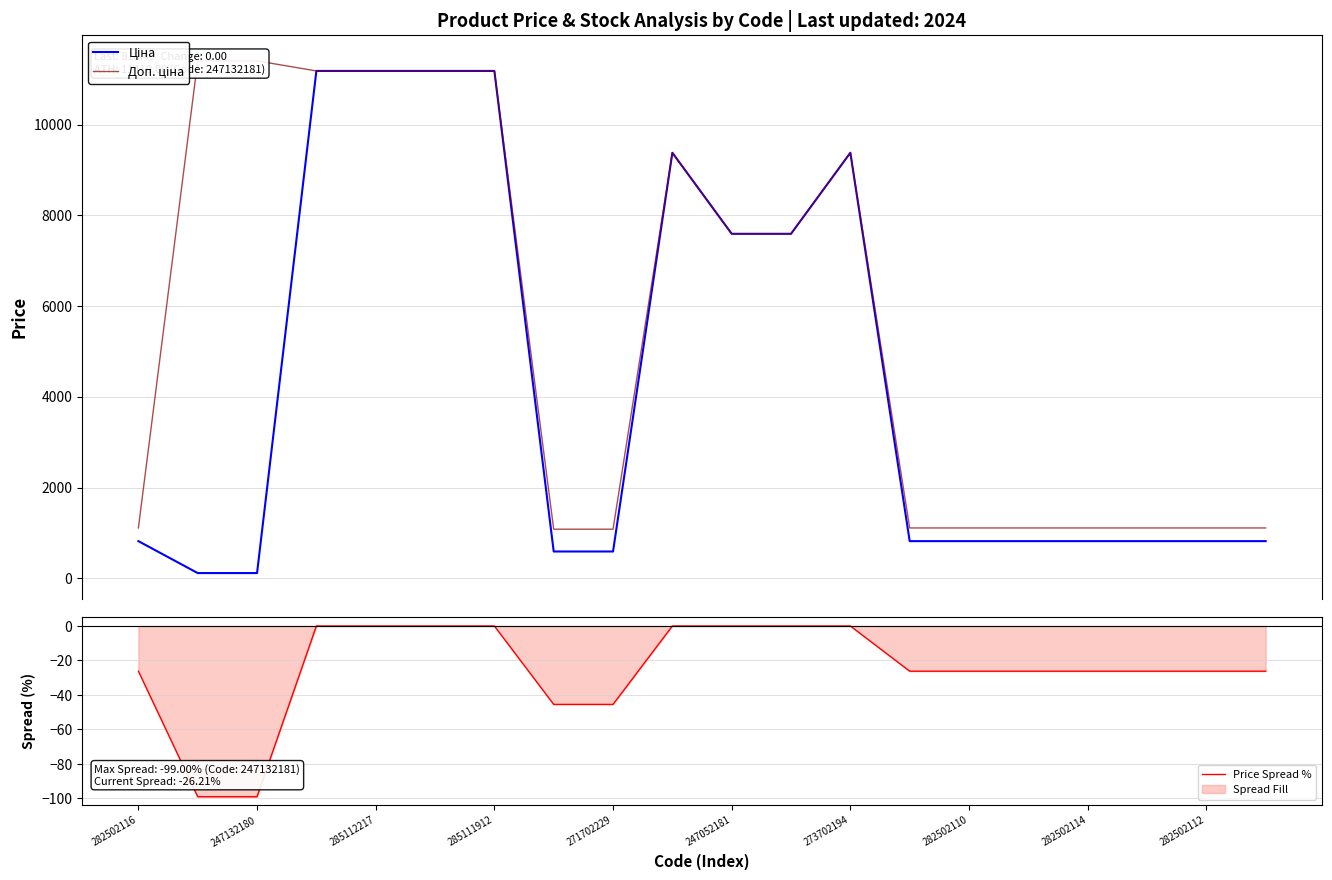

What is the smallest value displayed?

-99.0